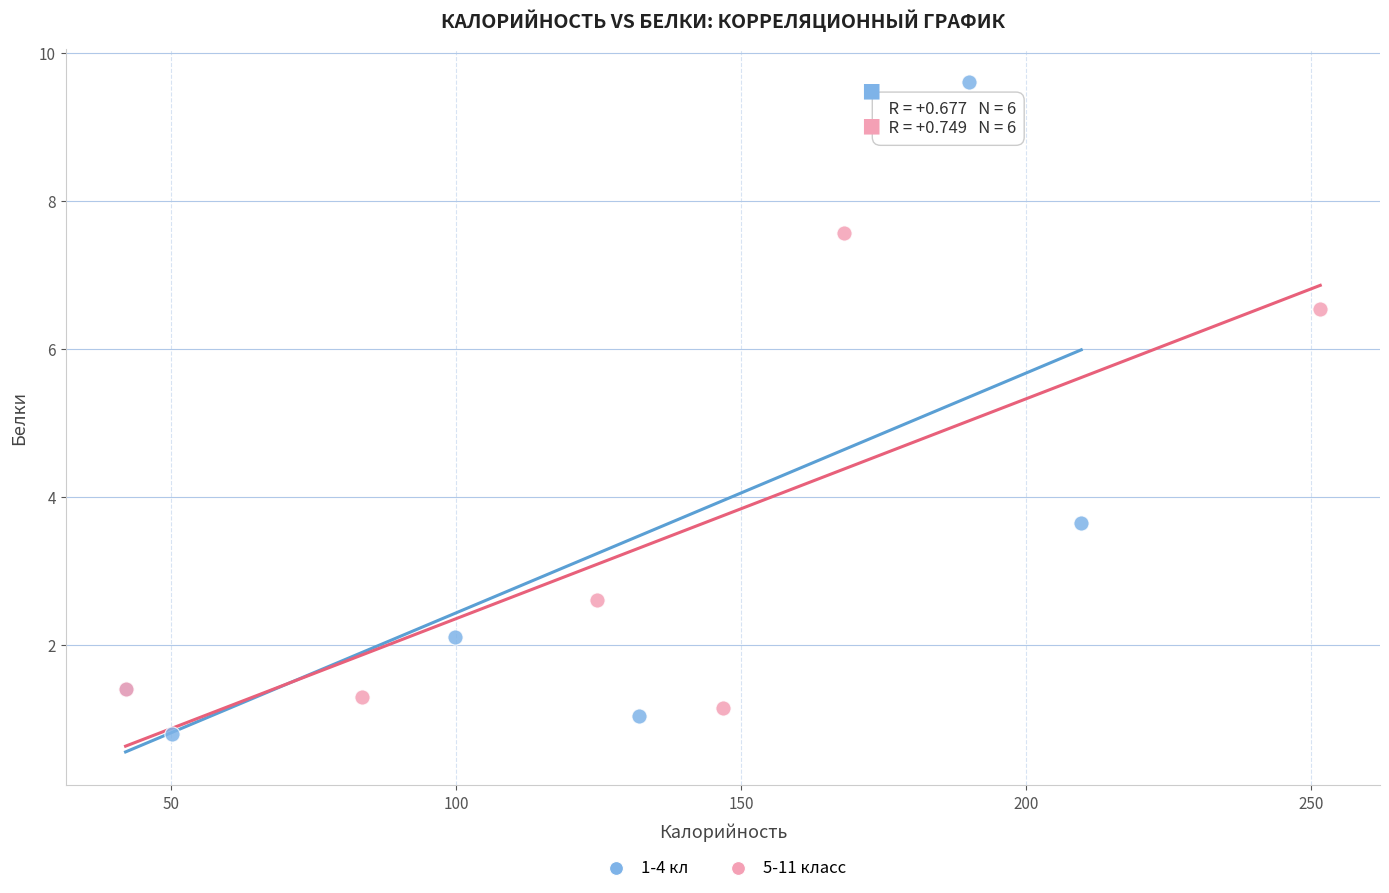

Which series has the largest Y range (max minus min)?

1-4 кл